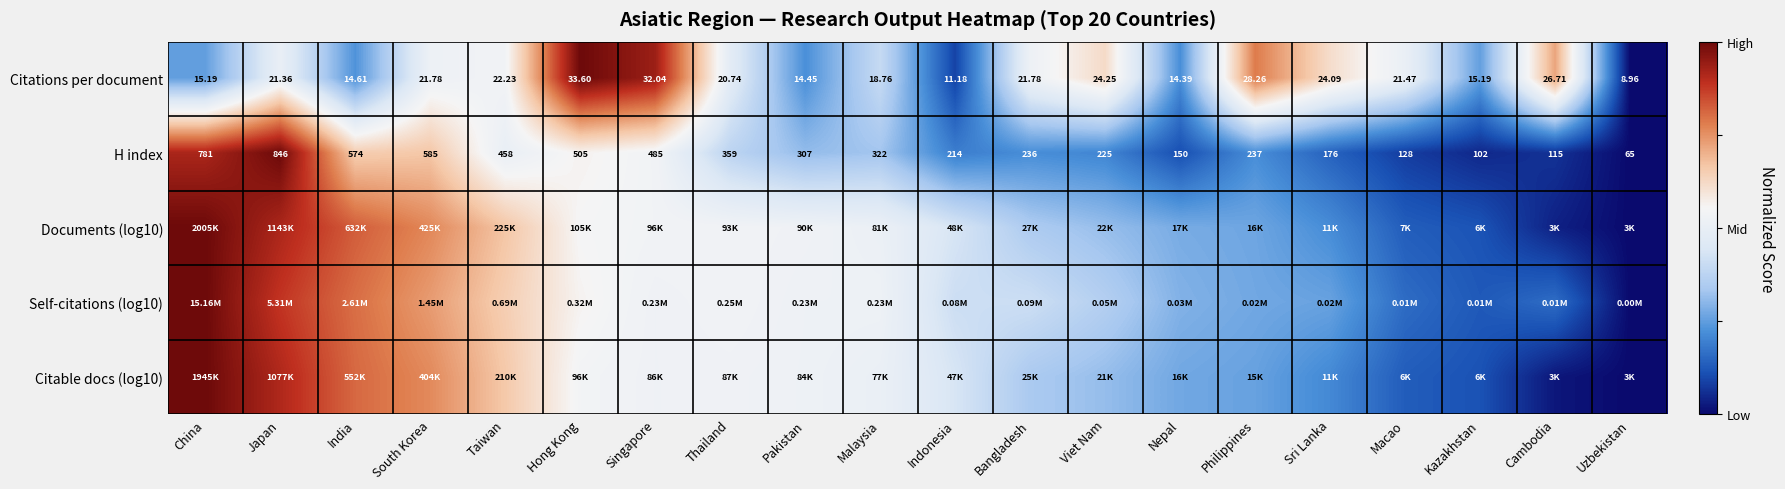

How many data points in Citations per document are above 21?

11